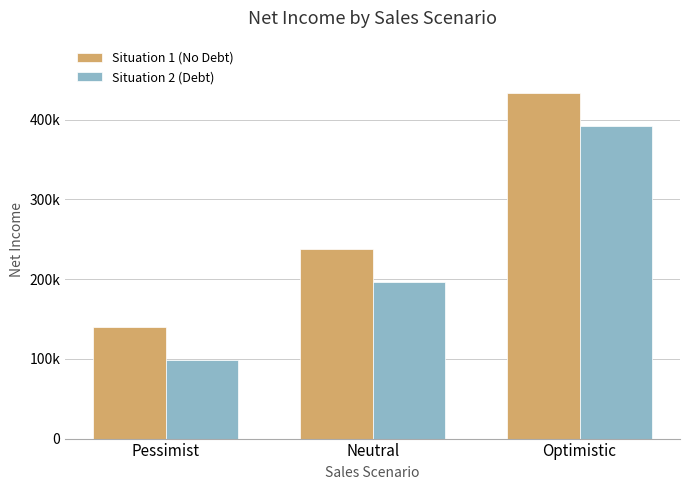

How many Situation 2 (Debt) values are between 98000 and 392000?

3